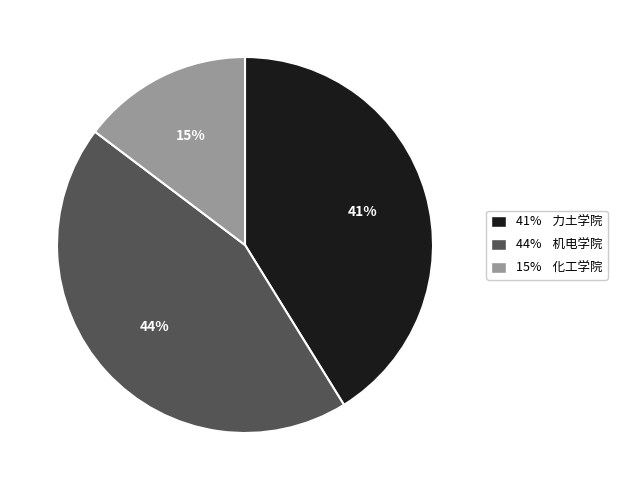

To the nearest percent, what is the average slice percentage?

33%